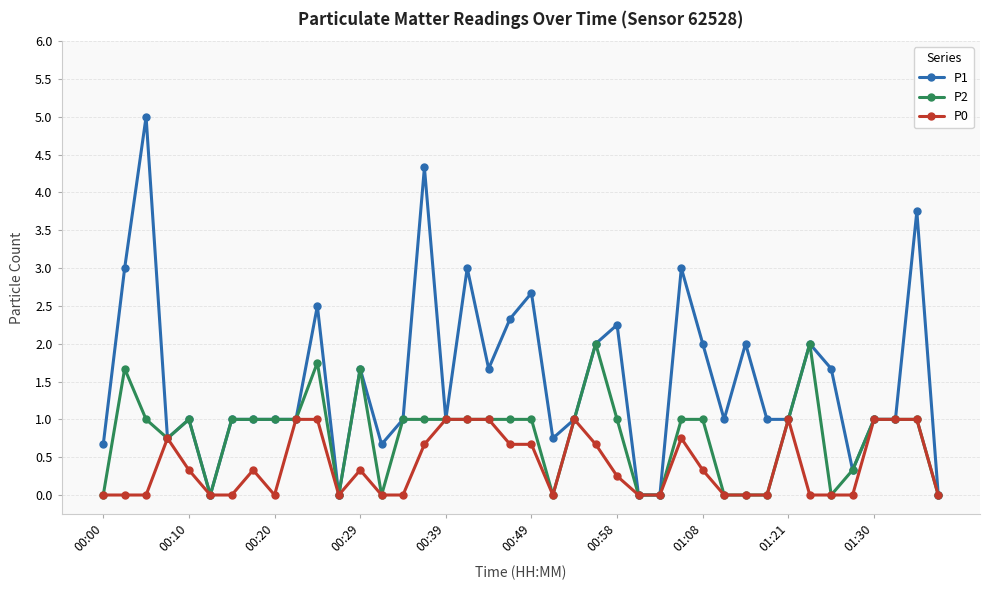

What are all the series names shown in the legend?

P1, P2, P0